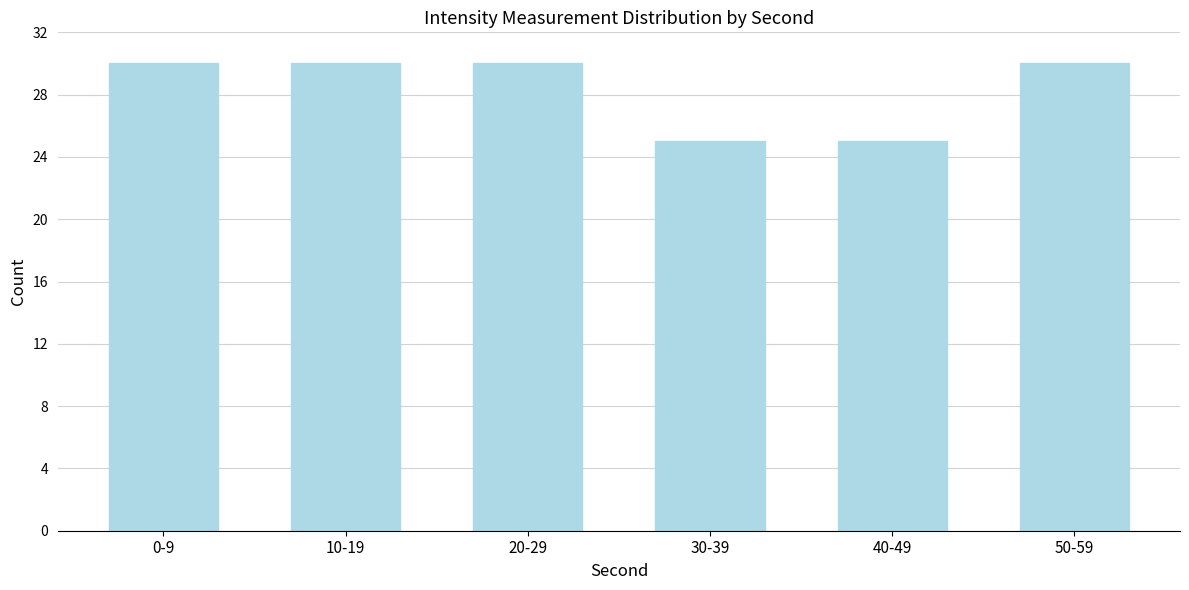

Reading right to left, transcribe all the data shown in this chart.

50-59=30	40-49=25	30-39=25	20-29=30	10-19=30	0-9=30